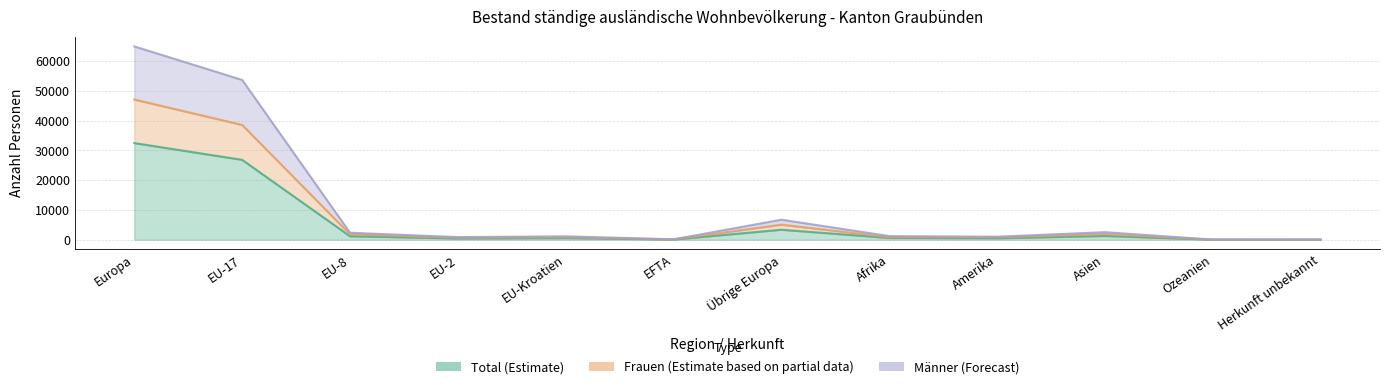

Which series has the largest total across all categories?

Männer (Forecast)